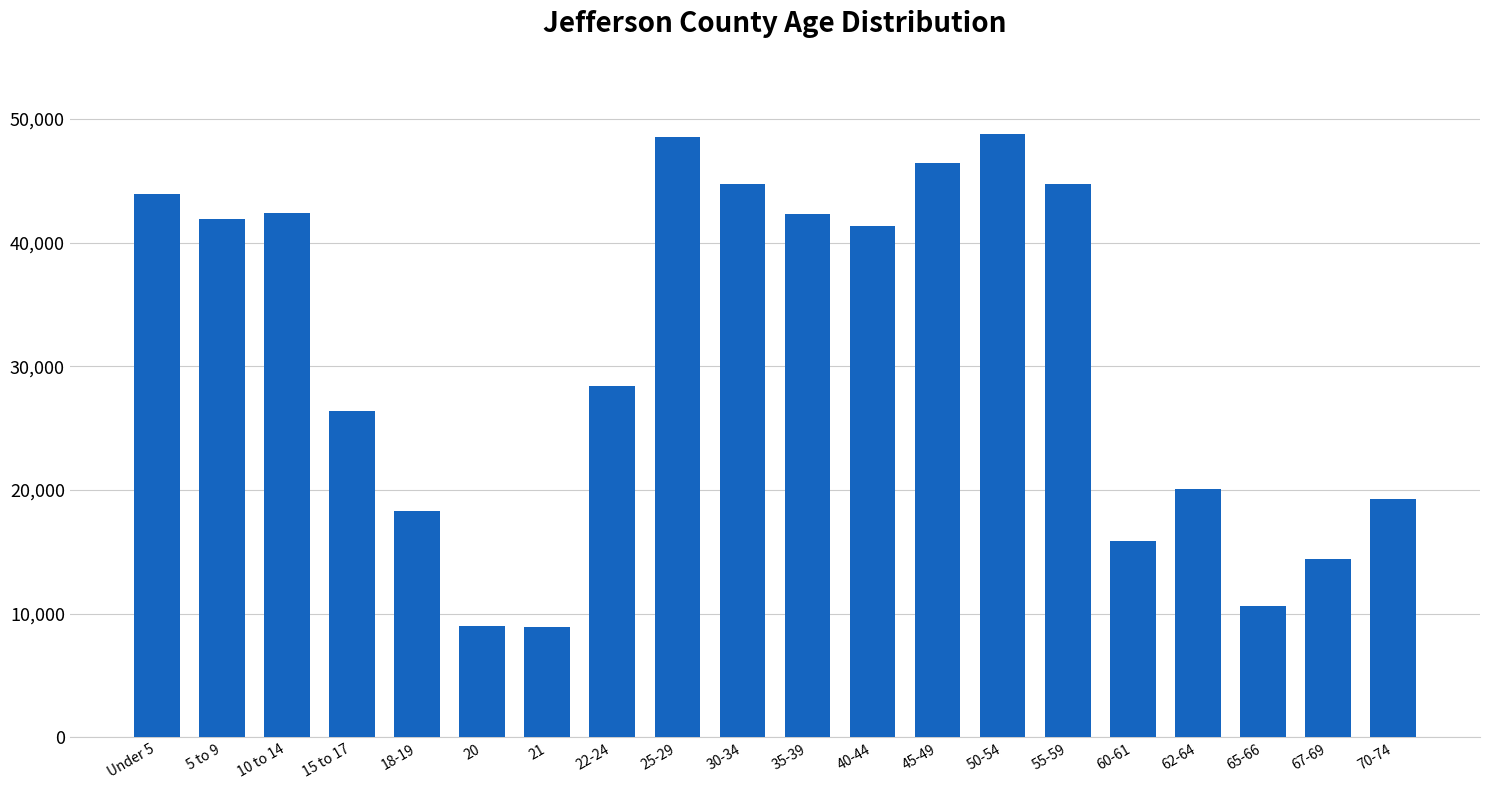

Is it true that the value at 21 is 8929?

True